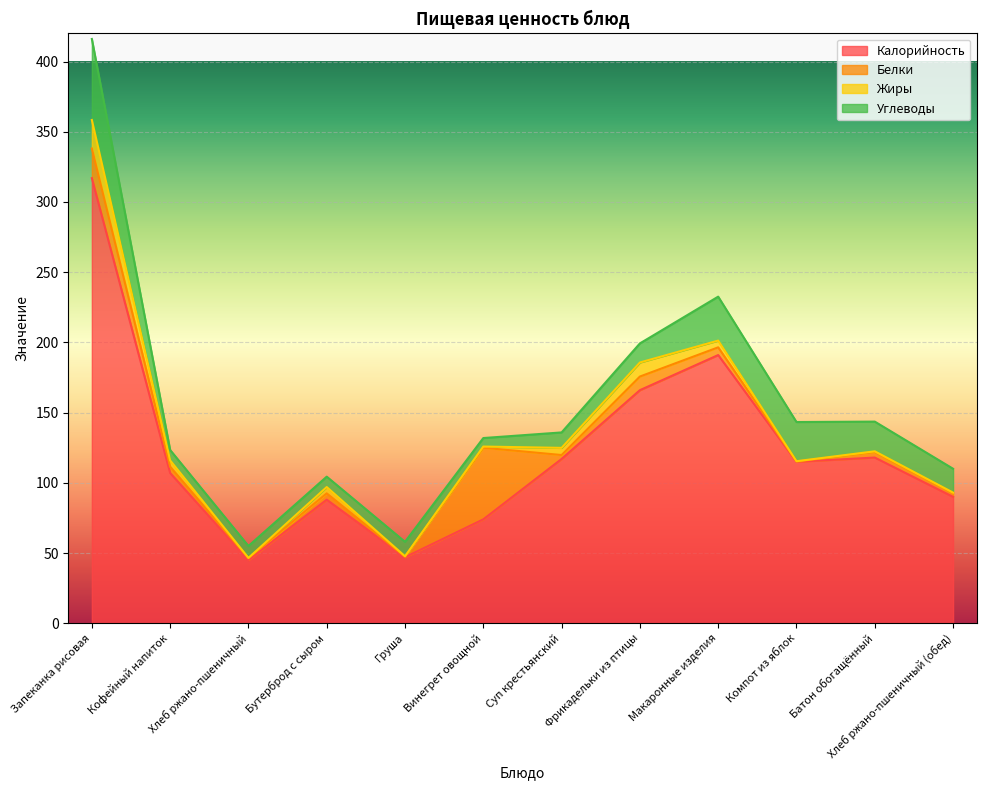

Reading left to right, transcribe all the data shown in this chart.

Калорийность: 317.0	107.0	45.0	88.0	47.0	74.0	117.0	166.0	191.0	115.0	118.0	90.0
Белки: 21.1	4.5	1.4	4.5	0.4	51.0	2.8	9.7	5.5	0.2	4.0	2.7
Жиры: 20.3	4.5	0.2	4.5	0.3	0.8	5.1	10.0	4.8	0.2	0.5	0.3
Углеводы: 57.7	7.4	8.5	7.4	10.3	6.1	11.0	13.6	31.3	27.9	21.1	17.0